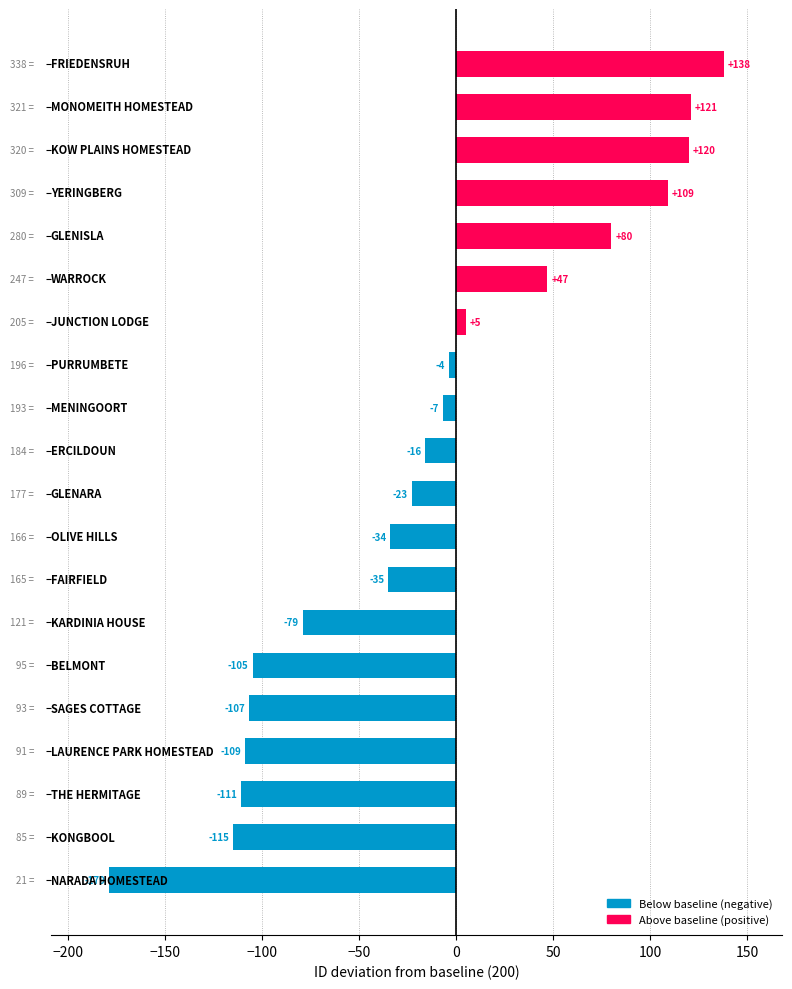

What is the average value?

-15